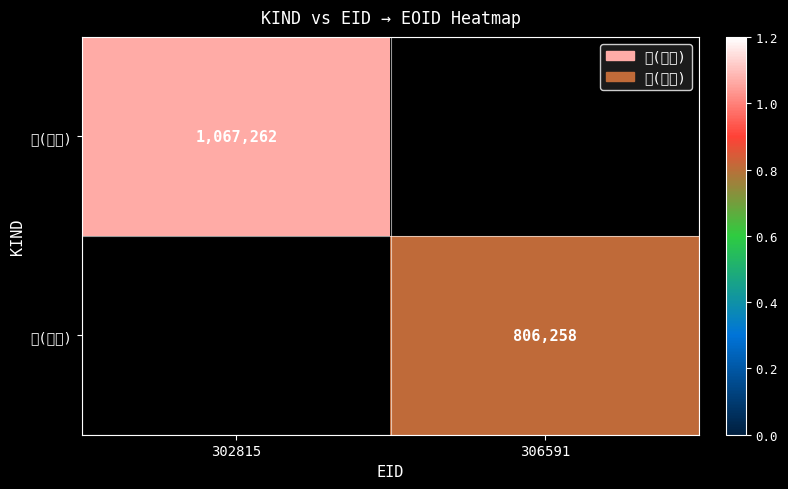

The 賞(教育) series shows 1067262 at 302815. True or false?

True